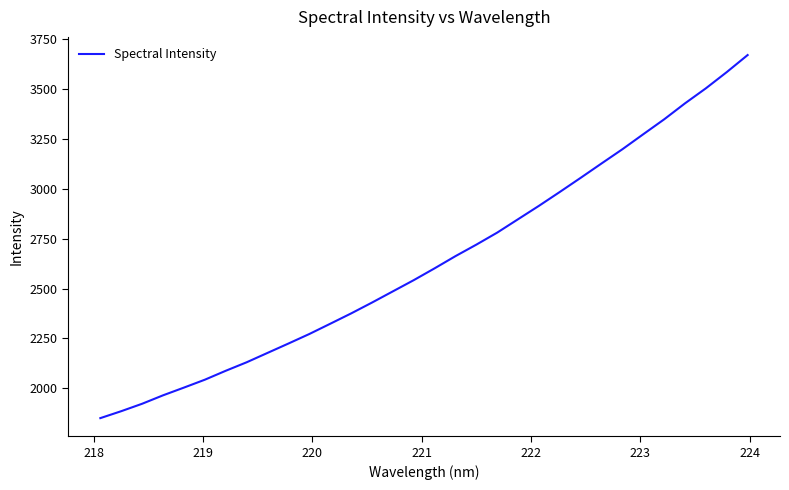

What is the smallest value displayed?

1851.0